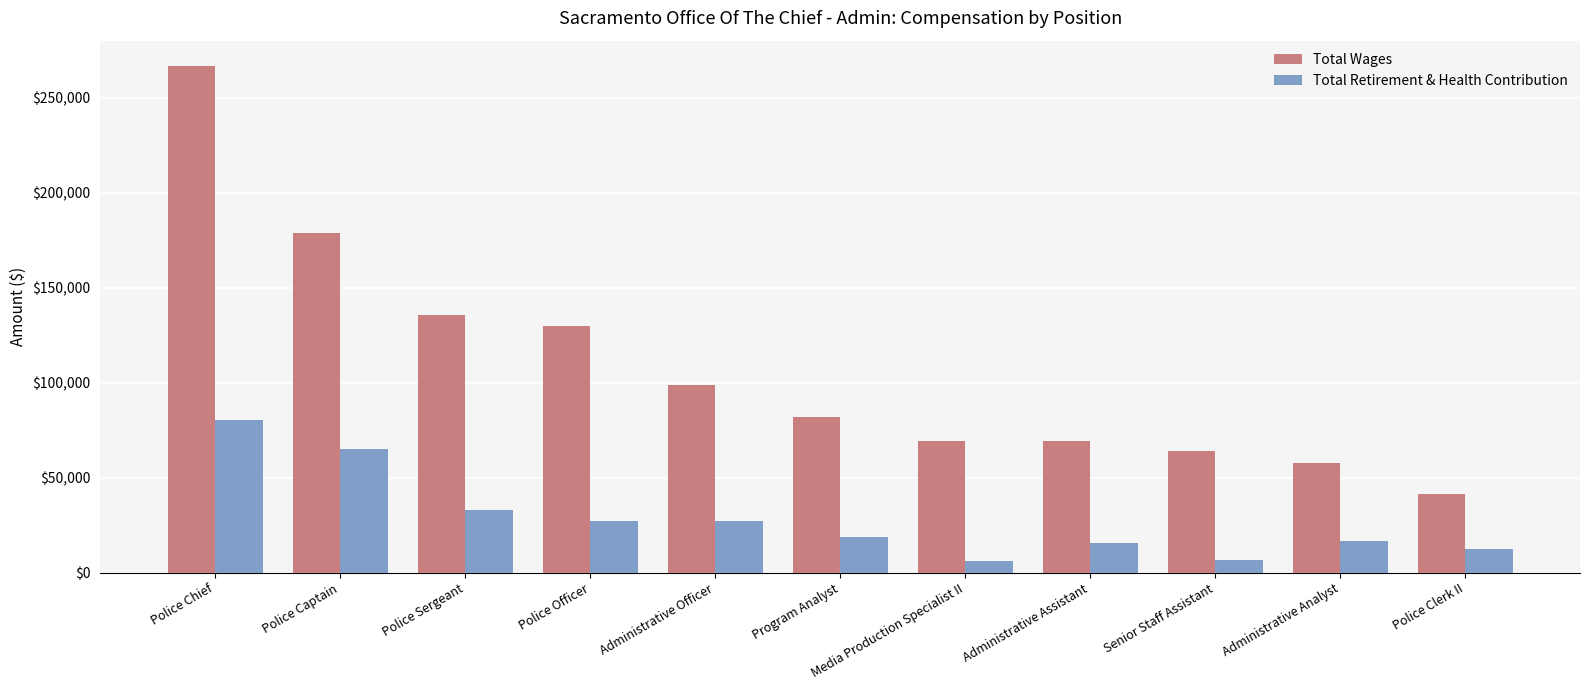

What is the difference between the Total Wages values at Police Clerk II and Police Chief?

225250.0